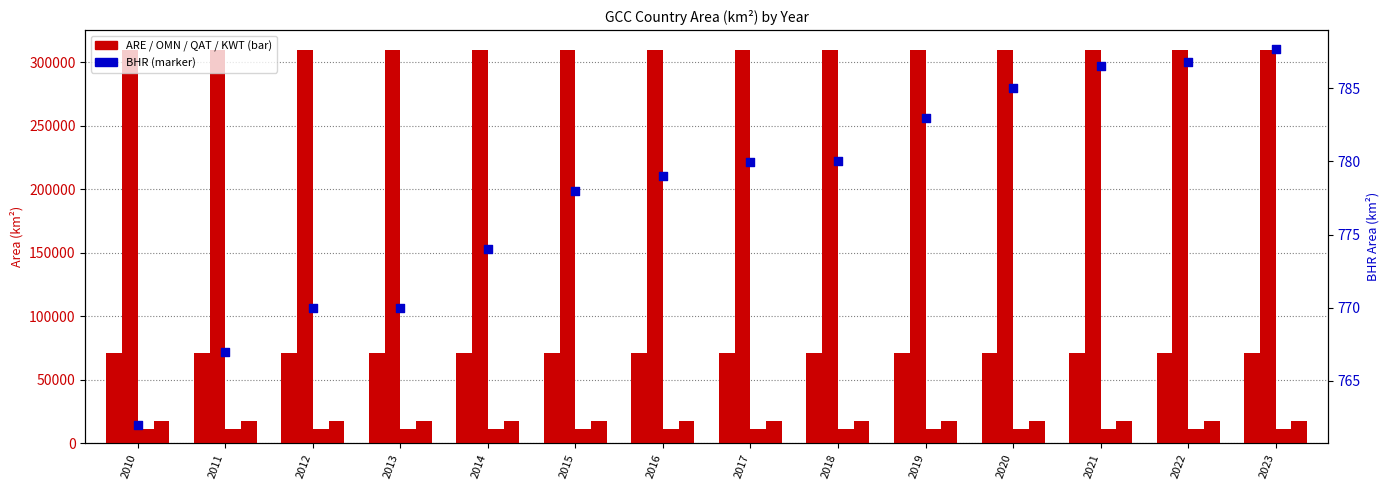

At how many categories does at least one series exceed 132469?

14